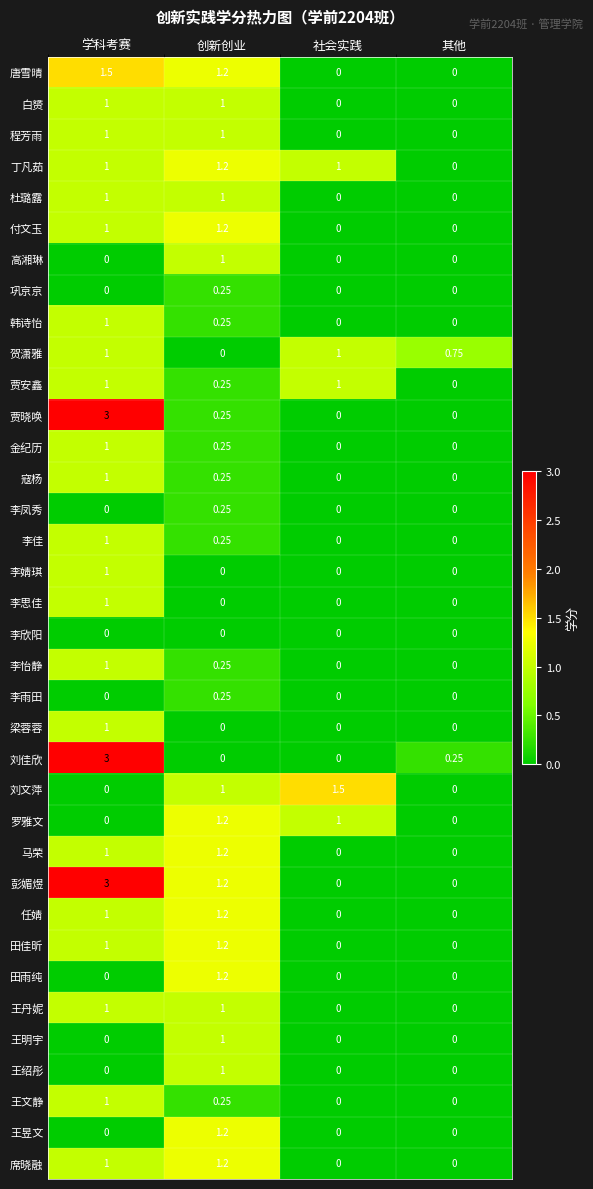

Which category has the highest value in the 刘文萍 series?

社会实践